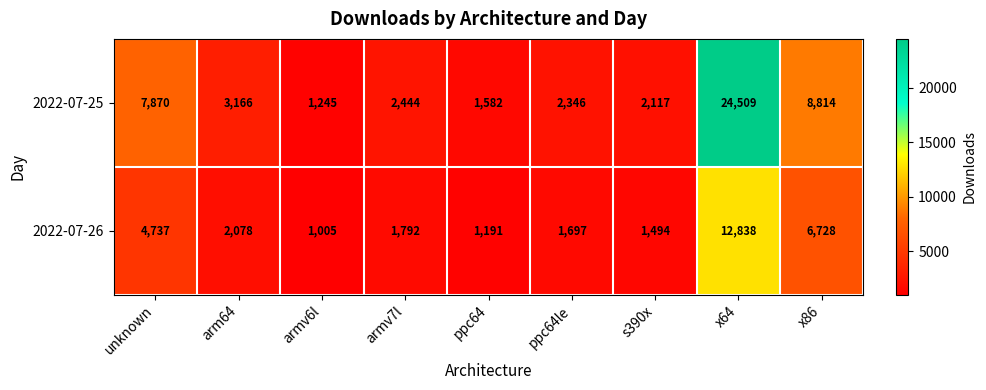

The value of 2022-07-26 at armv6l is 1772. True or false?

False